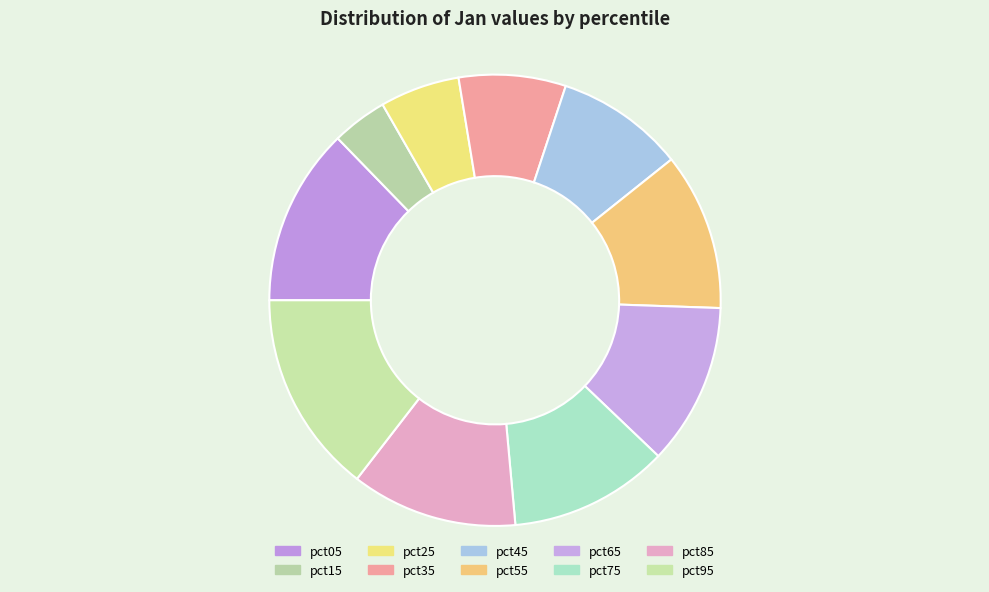

What percentage is the pct75 slice, to the nearest percent?

11%